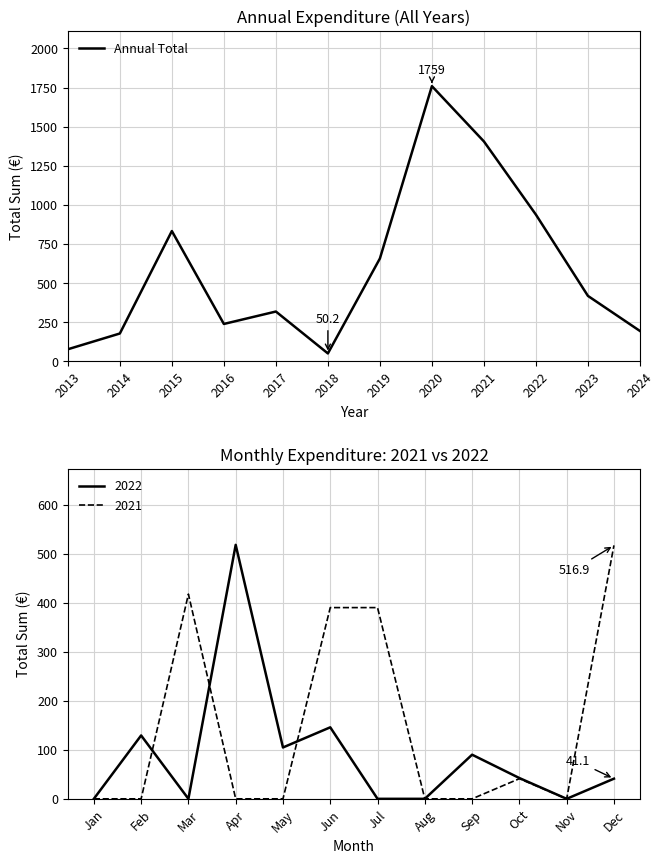

How many interior local valleys (lower than both neighbors) does the data have?

2